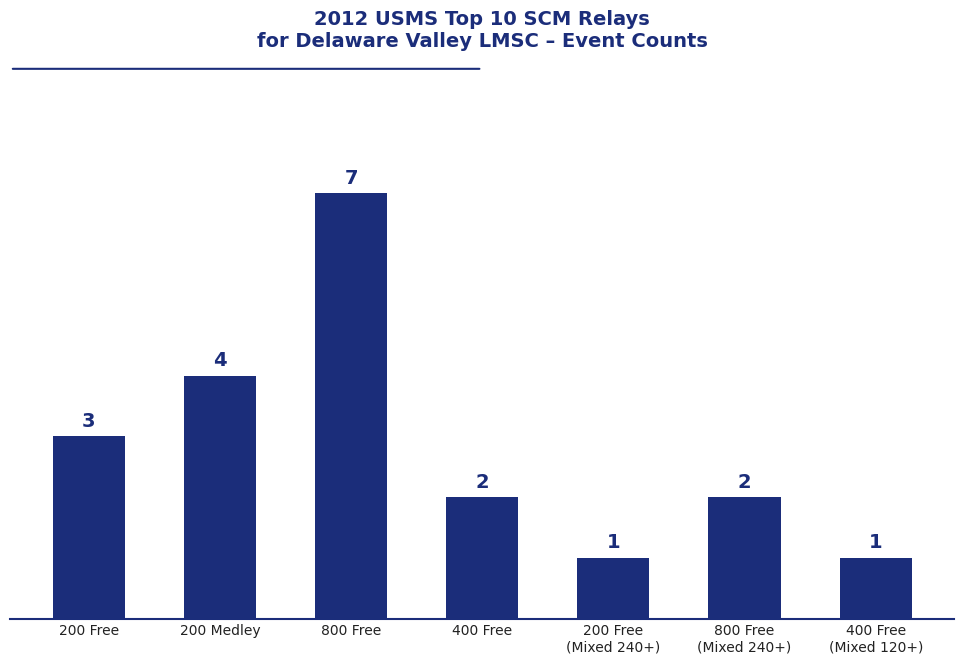

What is the change in value from 200 Free to 800 Free?

+4